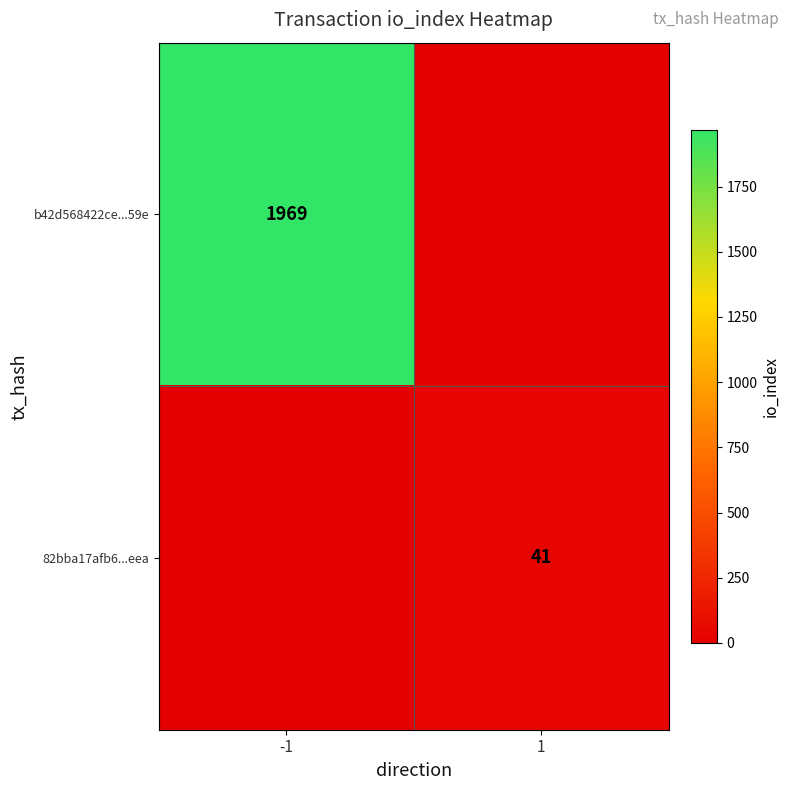

Is it true that 82bba17afb6...eea equals 13 at 1?

False